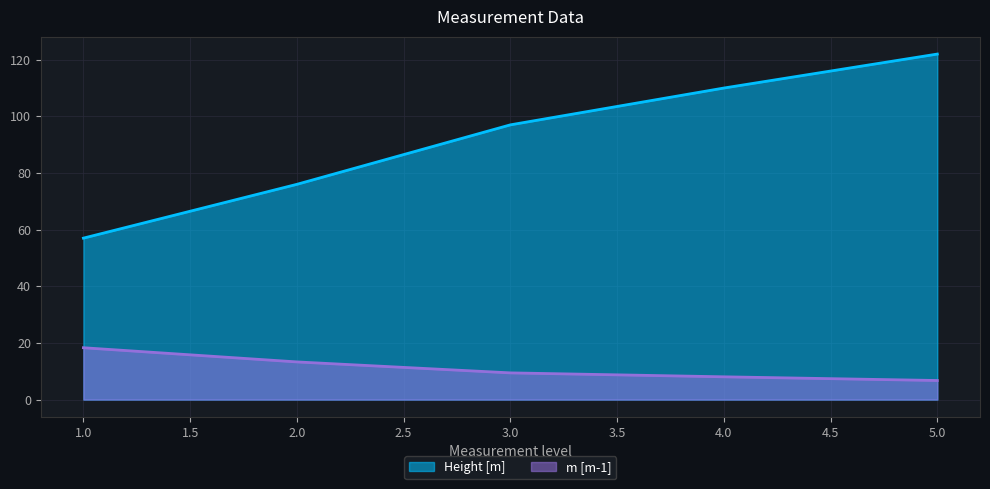

What is the difference between the maximum and minimum values in the Height [m] series?

65.0